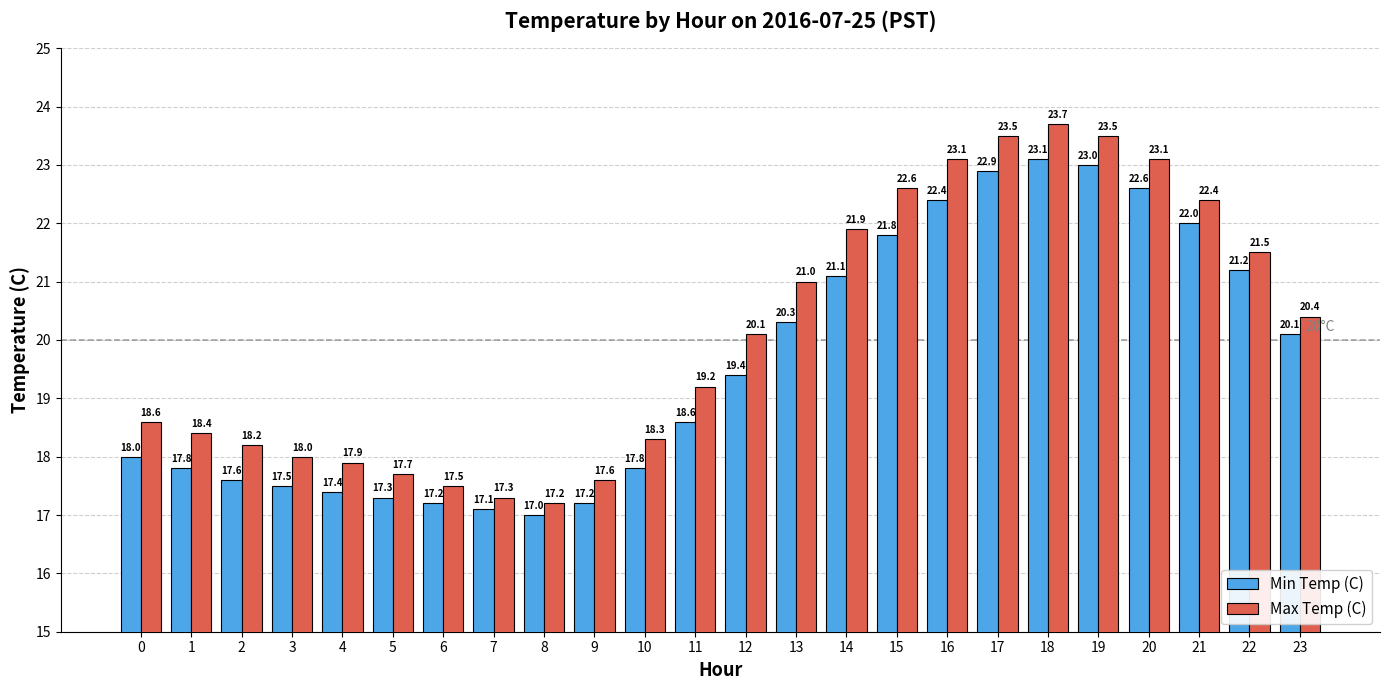

What are all the series names shown in the legend?

Min Temp (C), Max Temp (C)